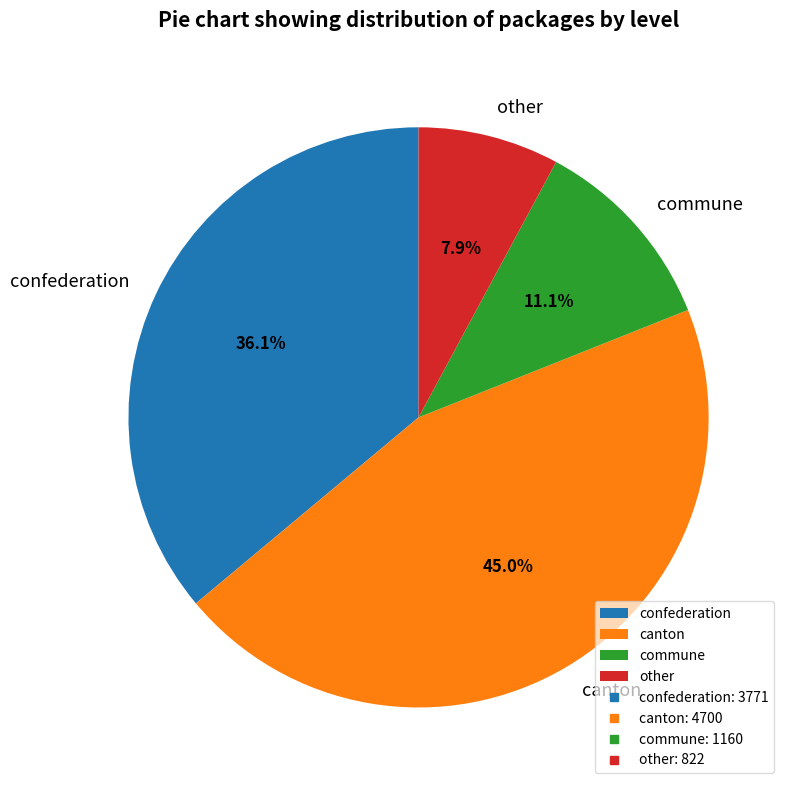

What is the ratio of the value at commune to the value at canton?

0.2